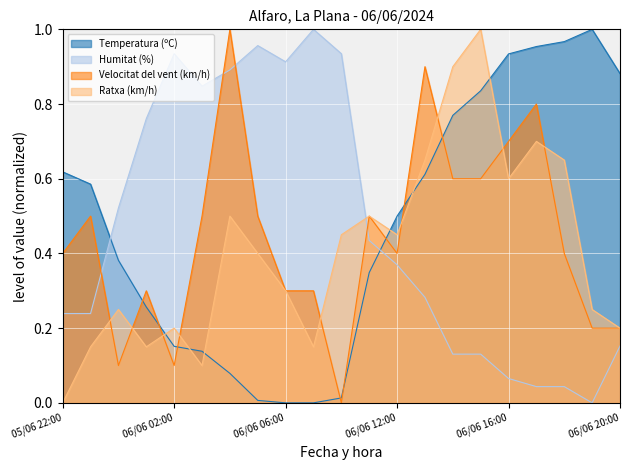

Which series ends up on top after the final intersection of Ratxa (km/h) and Temperatura (ºC)?

Temperatura (ºC)